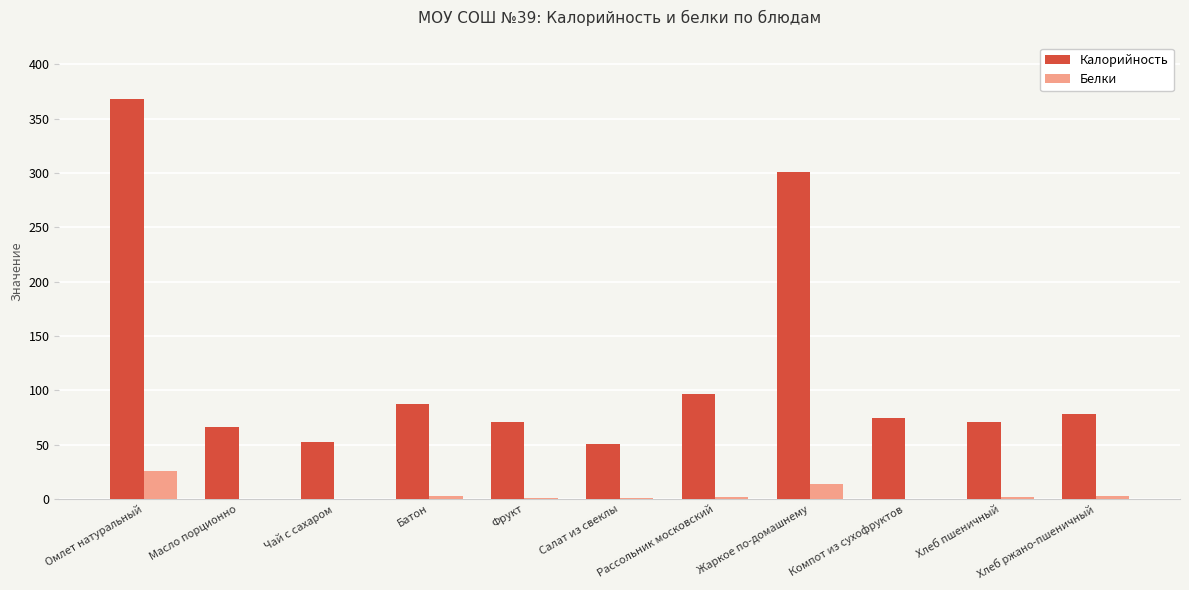

What is the sum of all Калорийность values?

1319